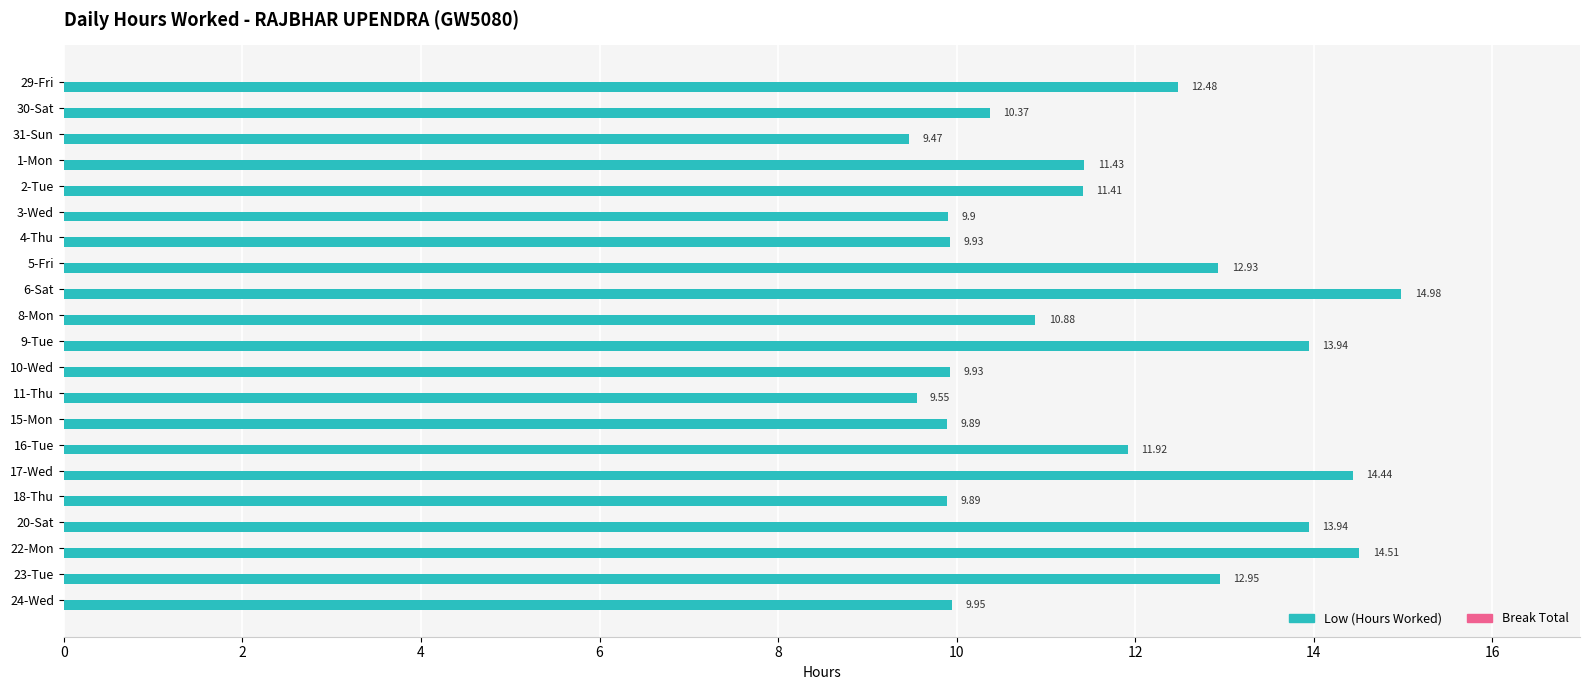

What is the sum of all values?

244.7